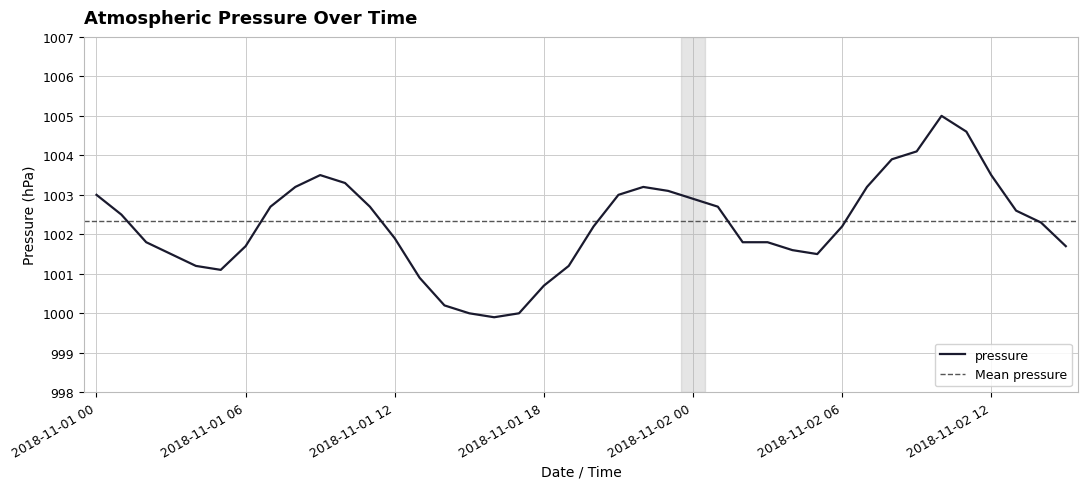

Reading right to left, list all the values displayed in this chart.

1001.7	1002.3	1002.6	1003.5	1004.6	1005.0	1004.1	1003.9	1003.2	1002.2	1001.5	1001.6	1001.8	1001.8	1002.7	1002.9	1003.1	1003.2	1003.0	1002.2	1001.2	1000.7	1000.0	999.9	1000.0	1000.2	1000.9	1001.9	1002.7	1003.3	1003.5	1003.2	1002.7	1001.7	1001.1	1001.2	1001.5	1001.8	1002.5	1003.0